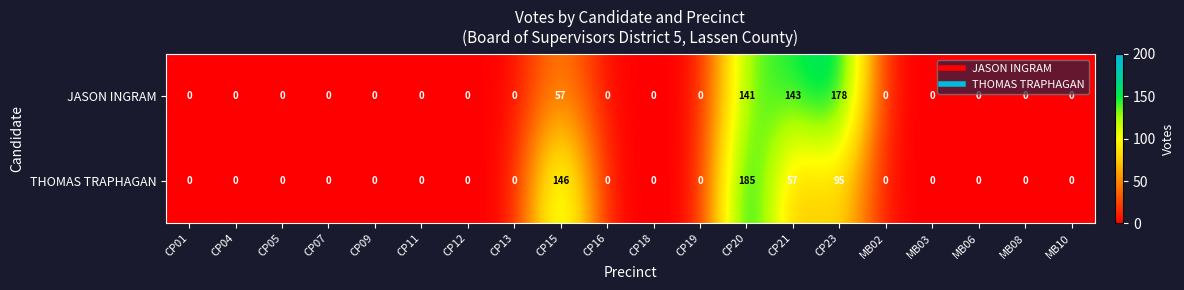

What is the difference between the maximum and minimum values in the THOMAS TRAPHAGAN series?

185